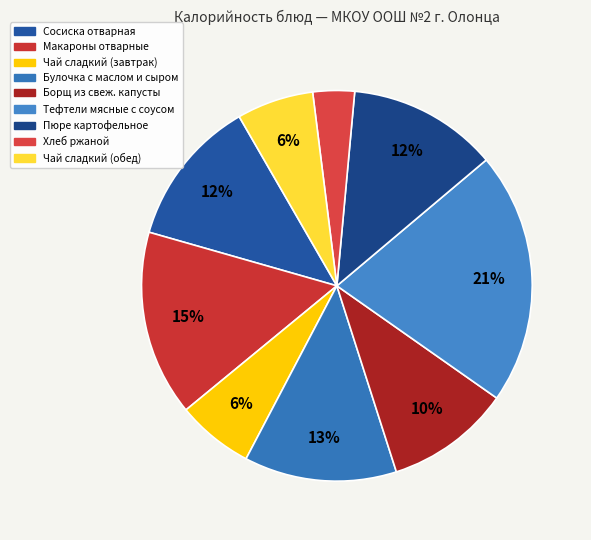

What is the ratio of the value at Макароны отварные to the value at Борщ из свеж. капусты?

1.5